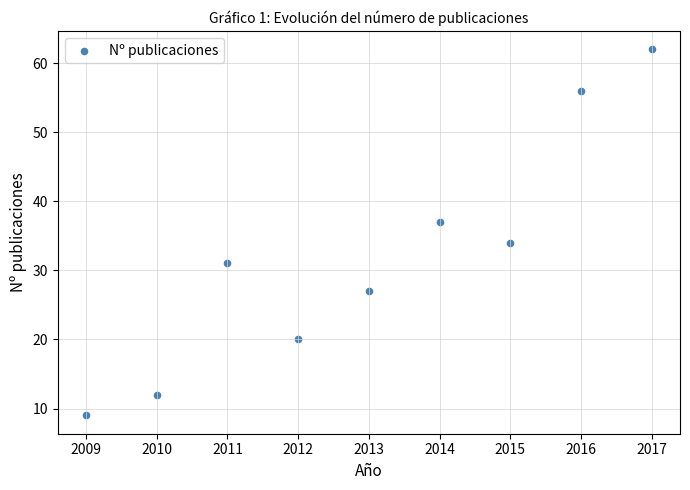

What Y value in the scatter plot is closest to 35?

34